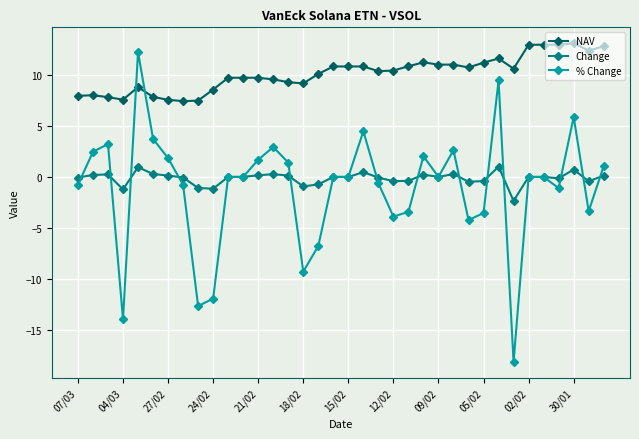

Which series ends up on top after the final intersection of NAV and % Change?

NAV